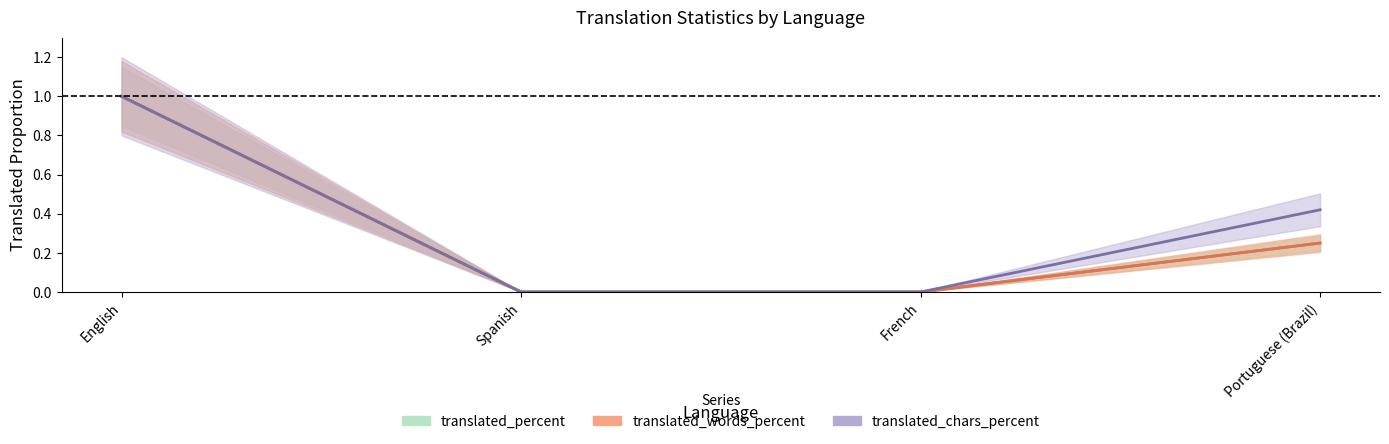

Is it true that translated_words equals 0.5 at French?

False